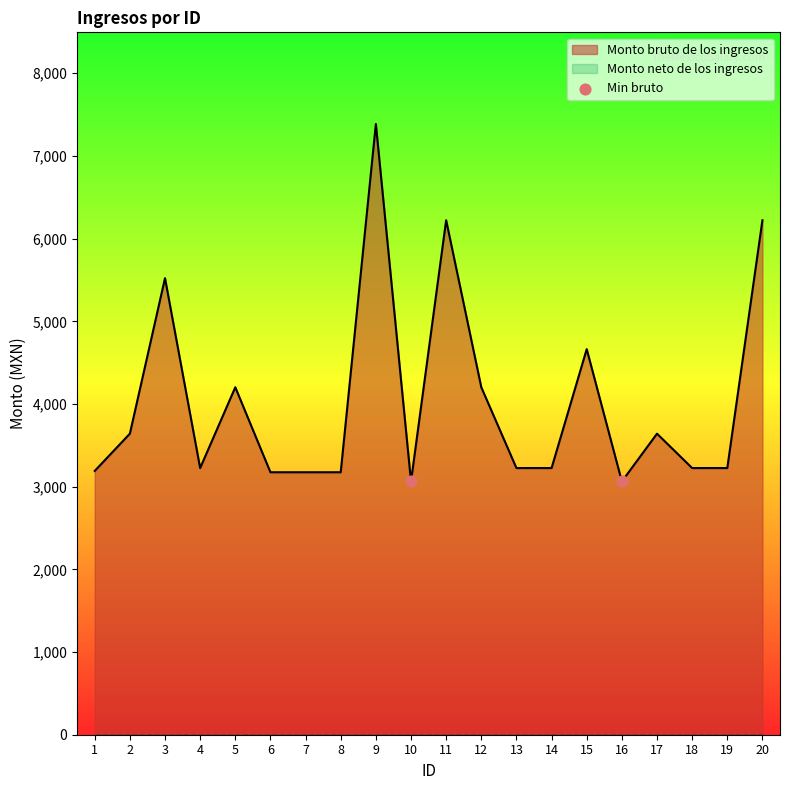

Which has a higher value, 10 or 9?

9